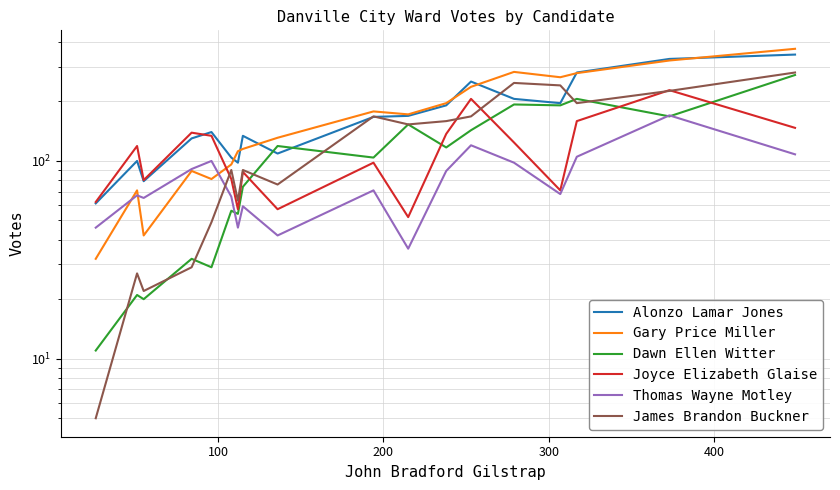

Does the chart display data point markers on the line(s)?

No